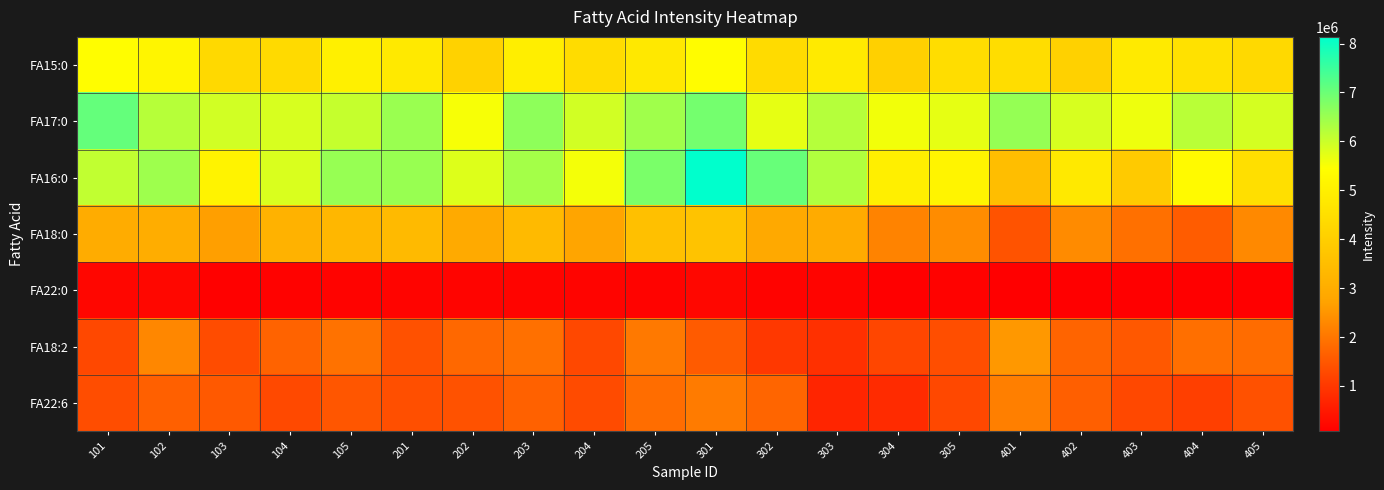

What is the total value across all series at 201?

24161366